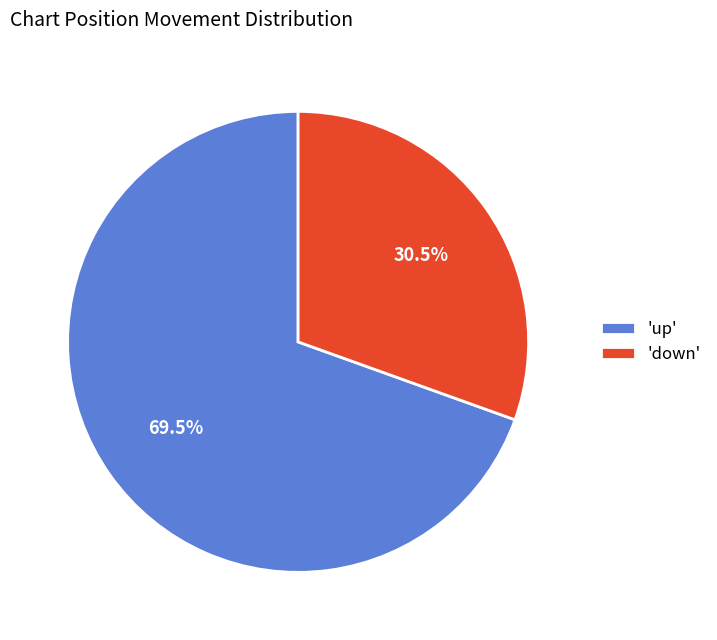

How many segments does this pie chart have?

2